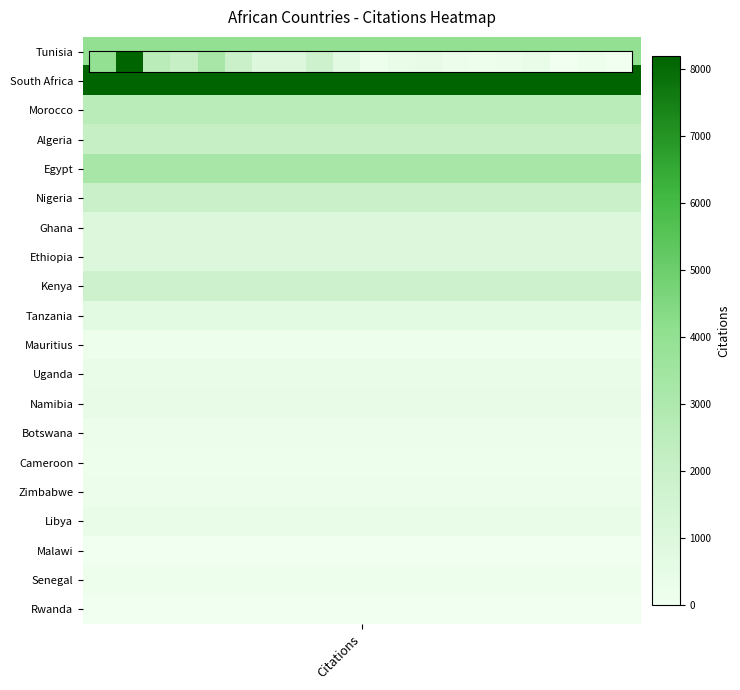

What is the difference between the maximum and second lowest values?

8162